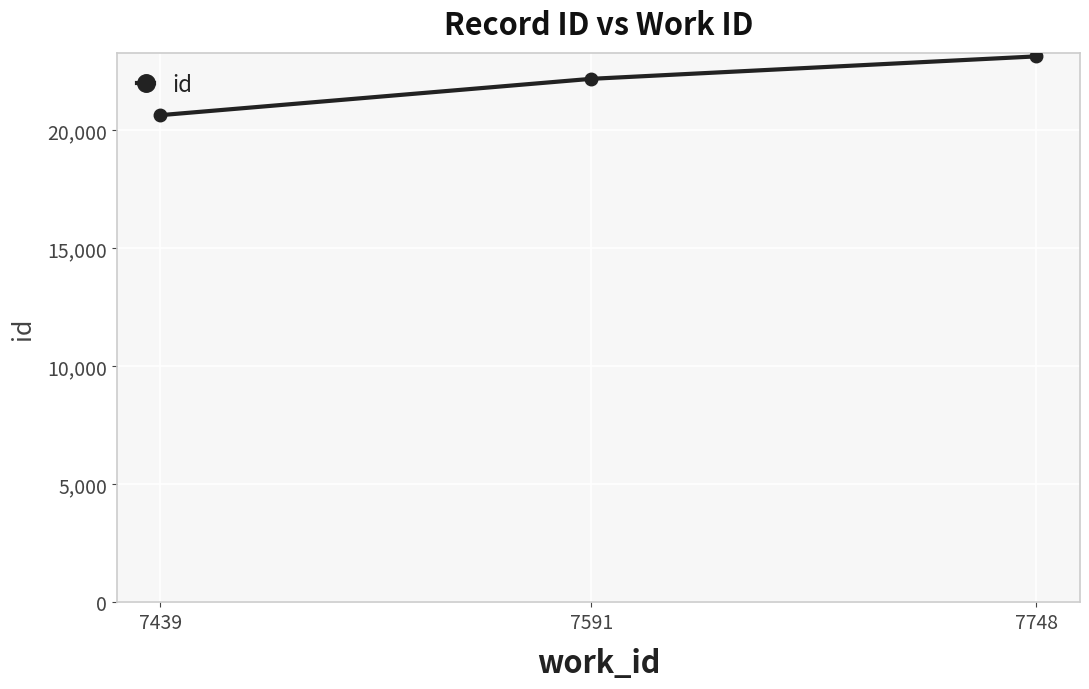

What is the sum of the values at 7748 and 7591?

45321